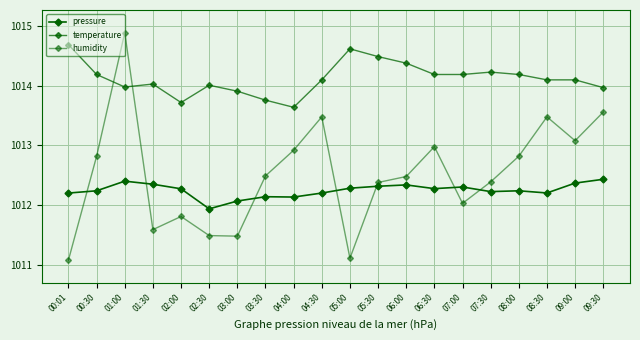

How many data points does each series have?

20